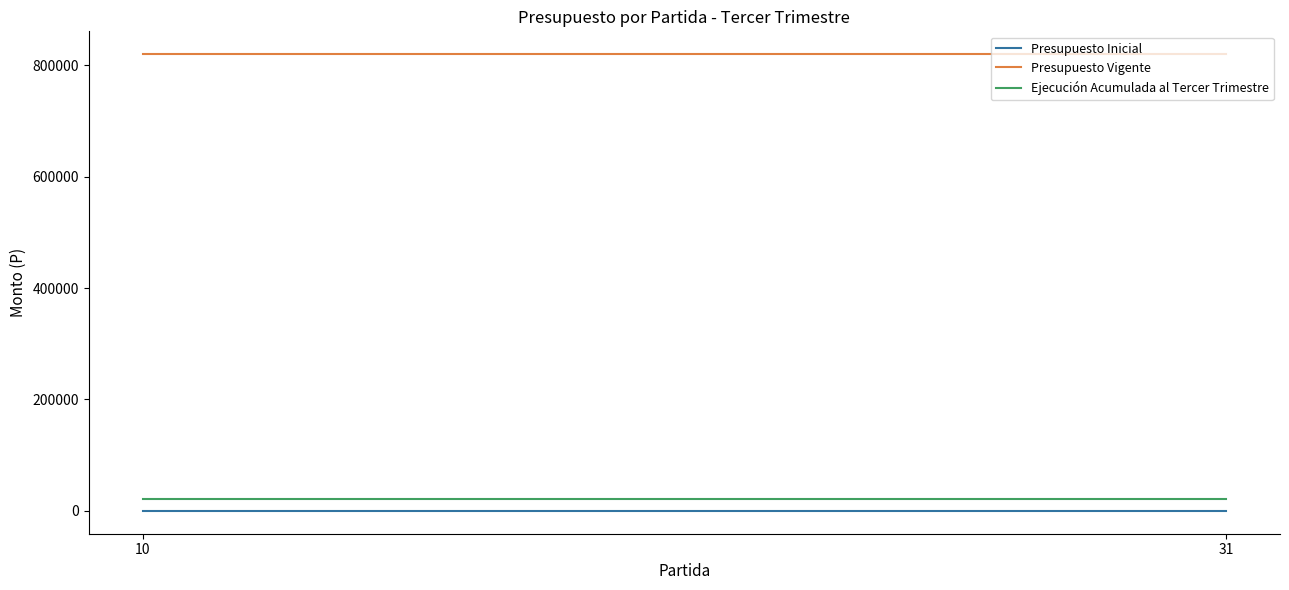

List the series in order of their peak value, lowest first.

Presupuesto Inicial, Ejecución Acumulada al Tercer Trimestre, Presupuesto Vigente